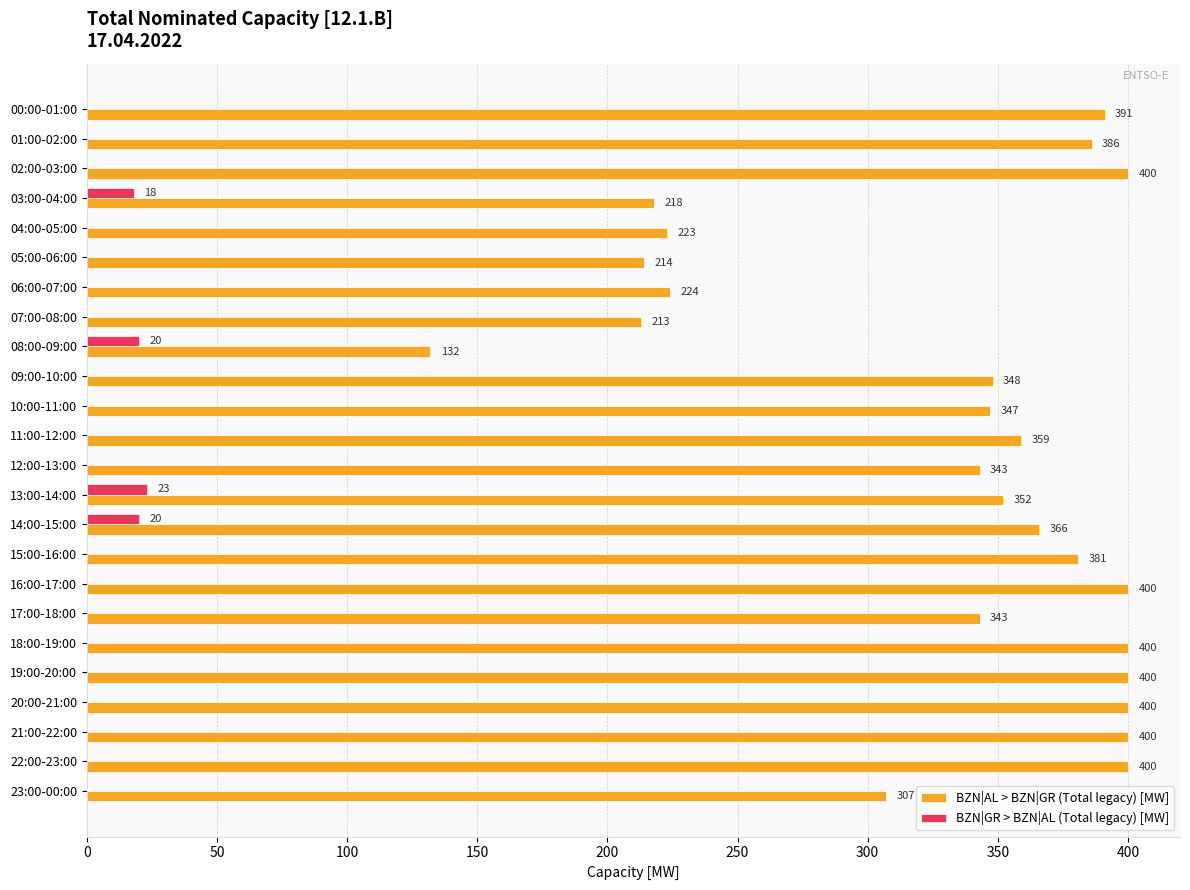

What is the maximum value shown in the chart?

400